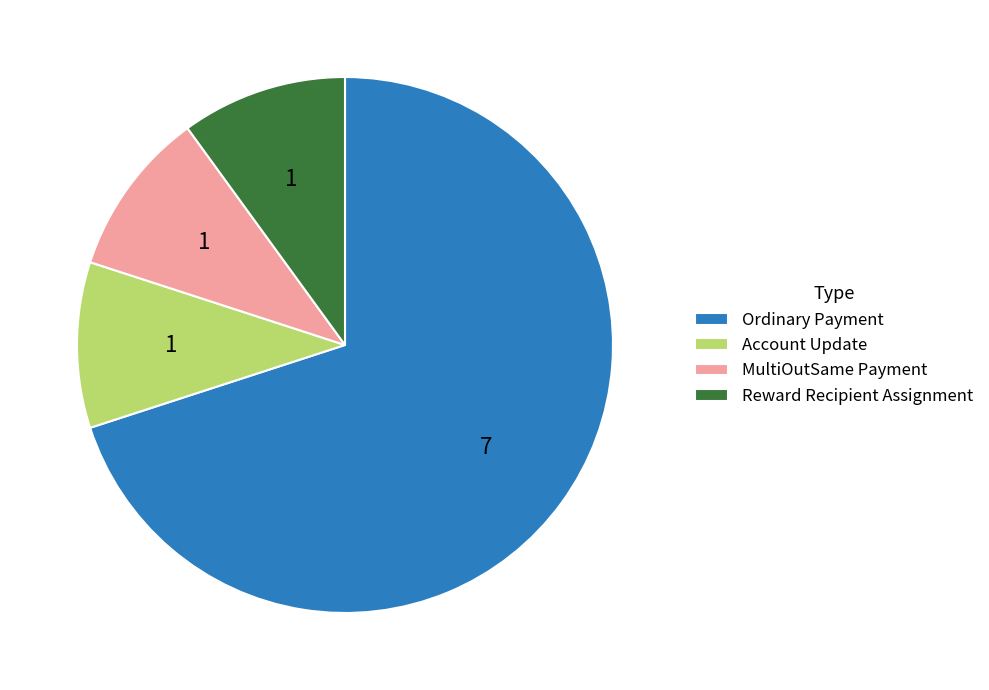

True or false: Ordinary Payment accounts for 70% of the total.

True